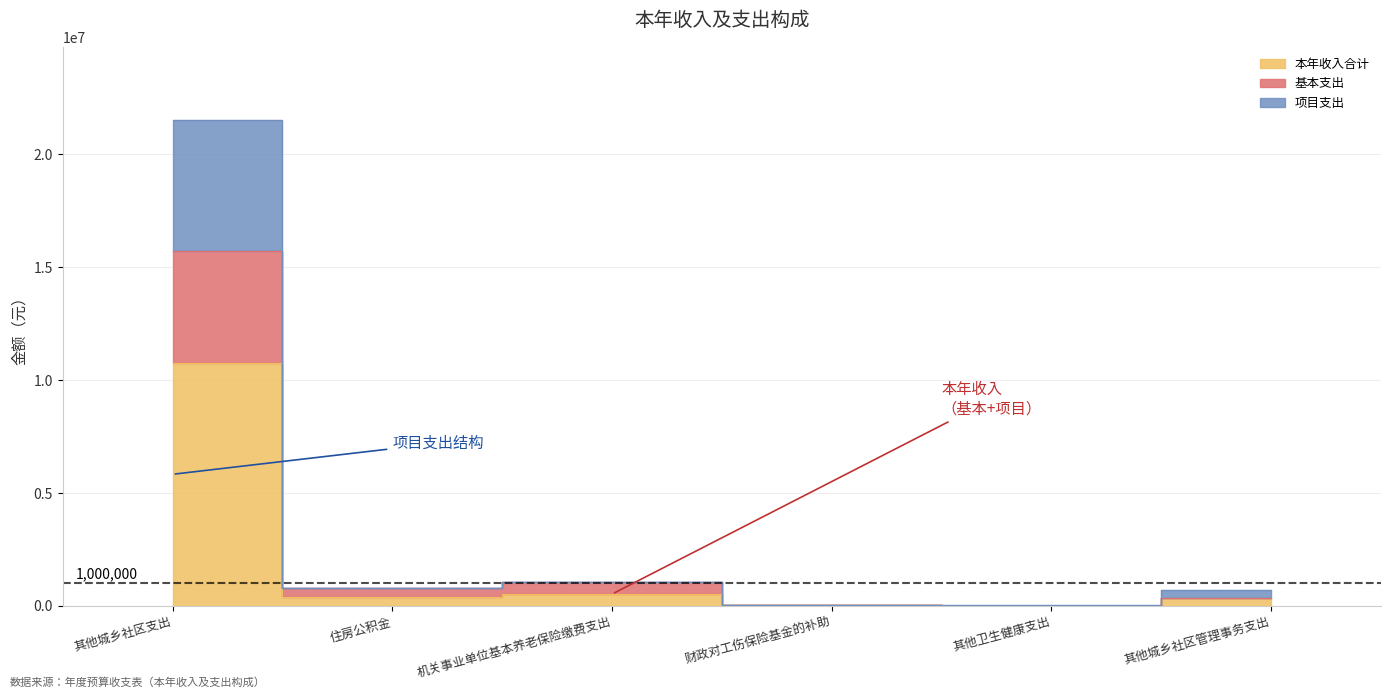

What is the label of the 3rd point from the left?

机关事业单位基本养老保险缴费支出